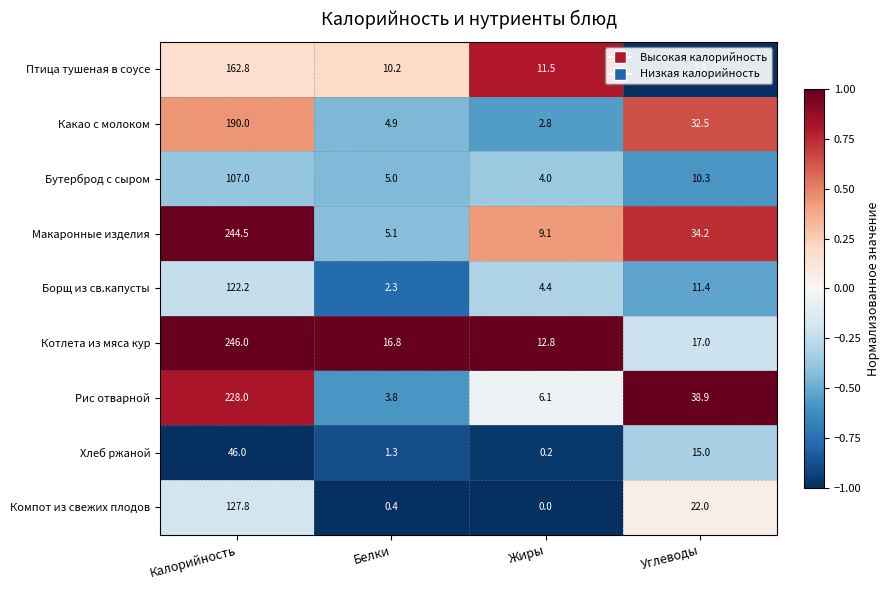

What is the total value across all series at Углеводы?

184.1